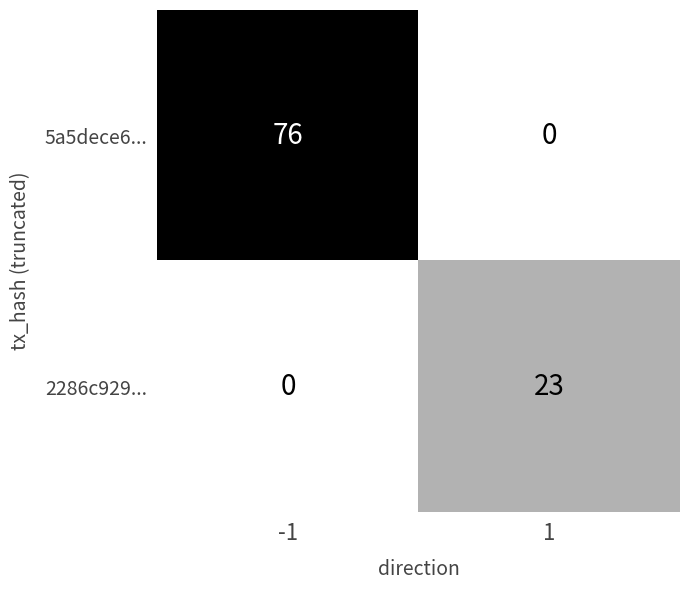

What is the total value across all series at -1?

76